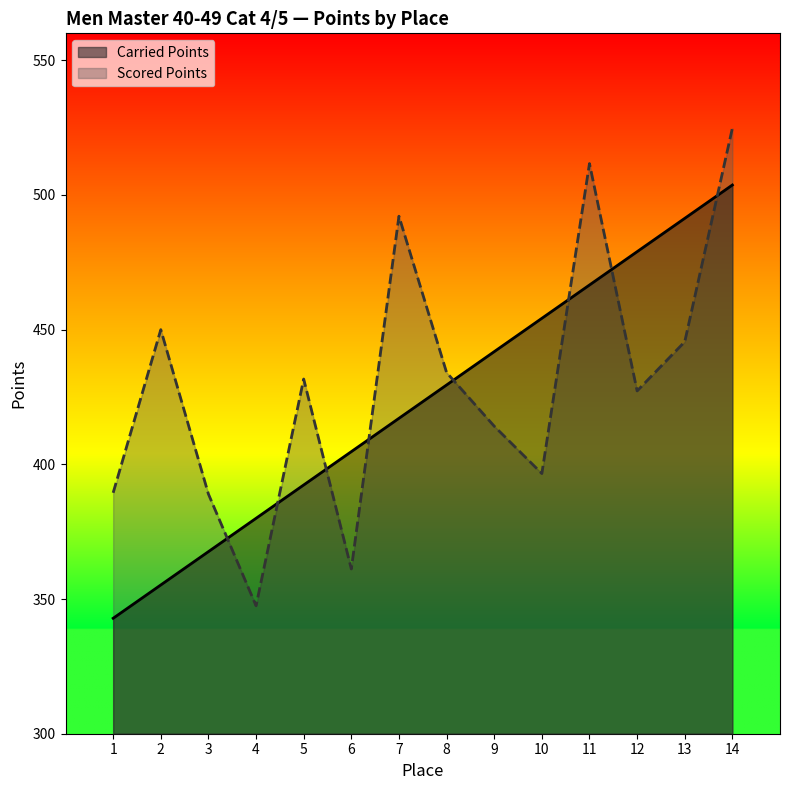

Which series has the largest range (max minus min)?

Scored Points